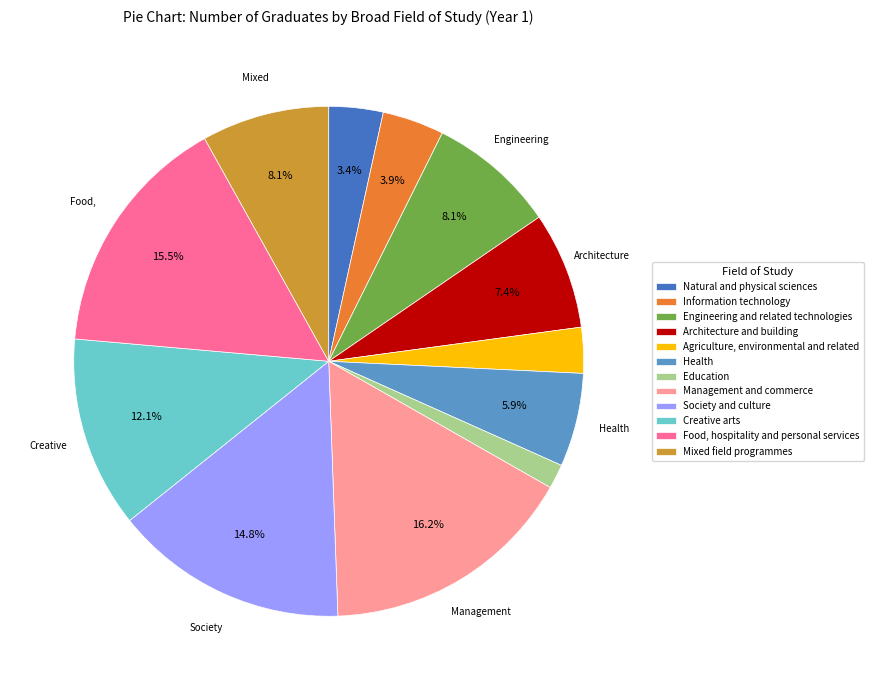

Which category has the smallest portion of the pie?

Education